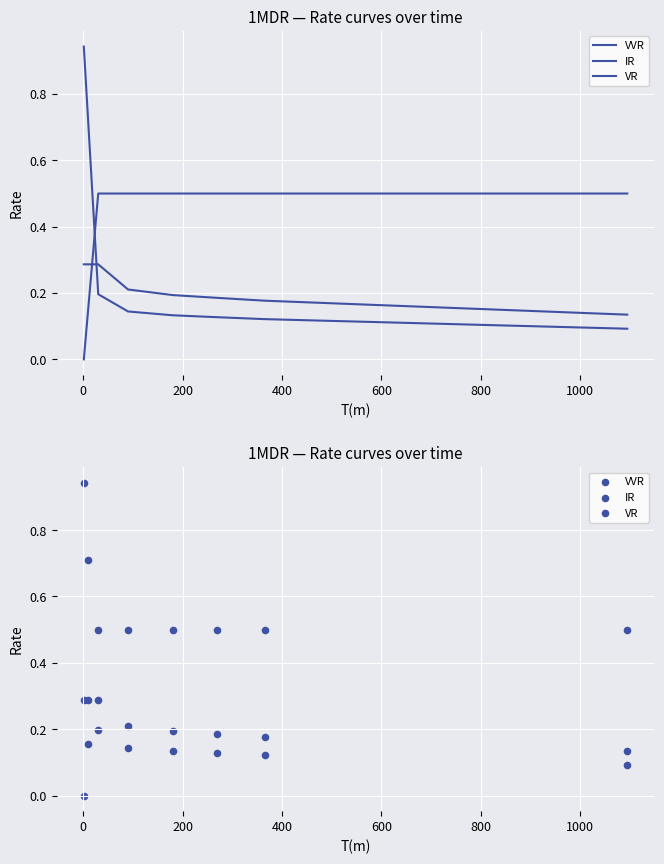

Which series has the largest Y range (max minus min)?

VVR